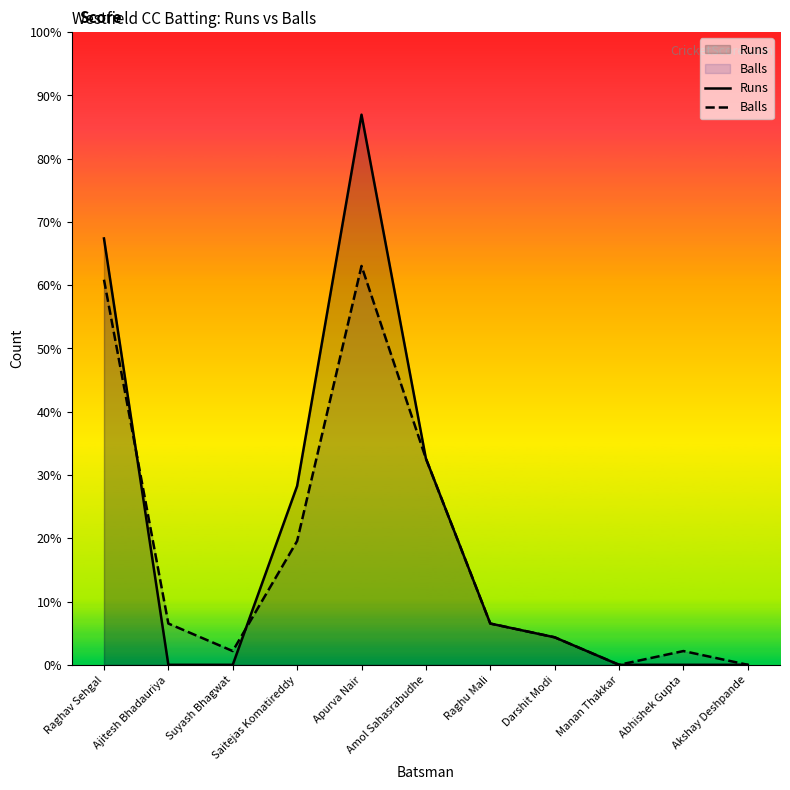

Rank the series by their average value, from lowest to highest.

Balls, Runs